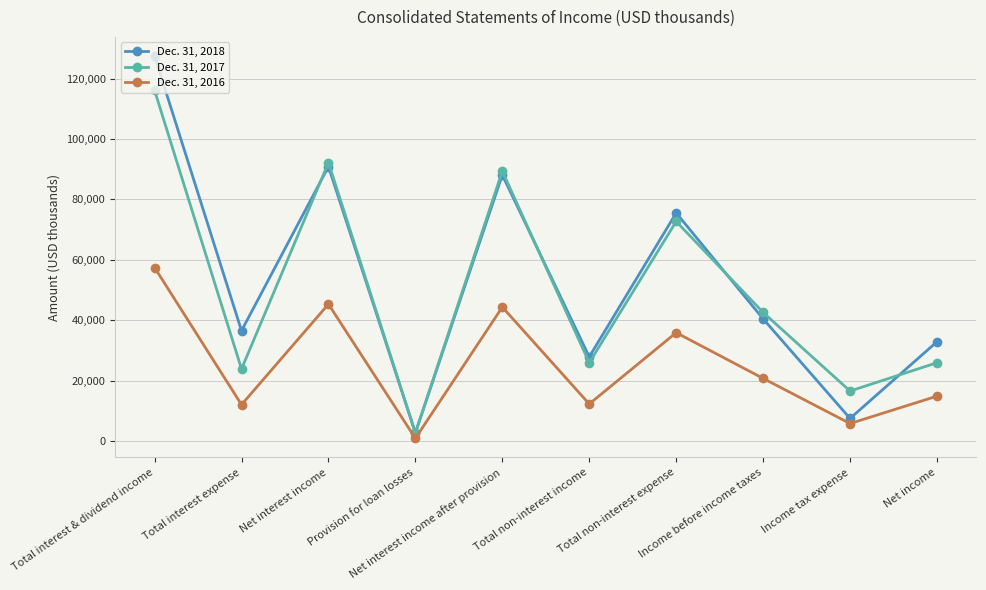

What is the label of the 8th point from the right?

Net interest income